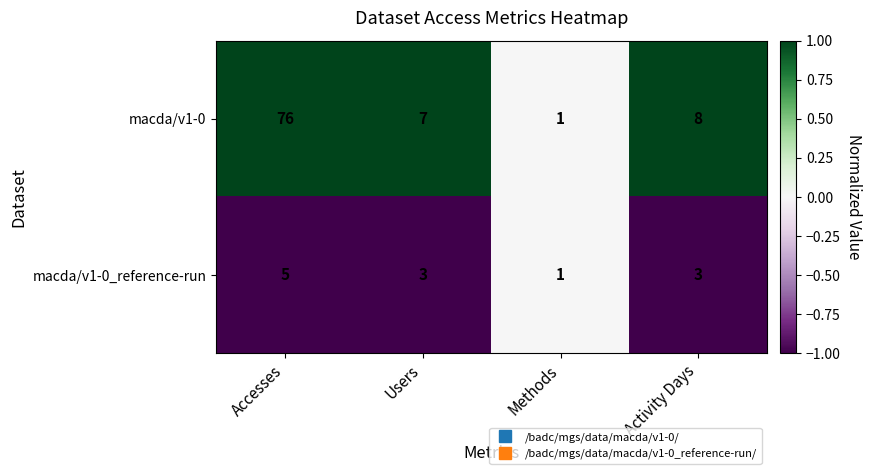

Reading left to right, list all the values displayed in this chart.

macda/v1-0: 76	7	1	8
macda/v1-0_reference-run: 5	3	1	3